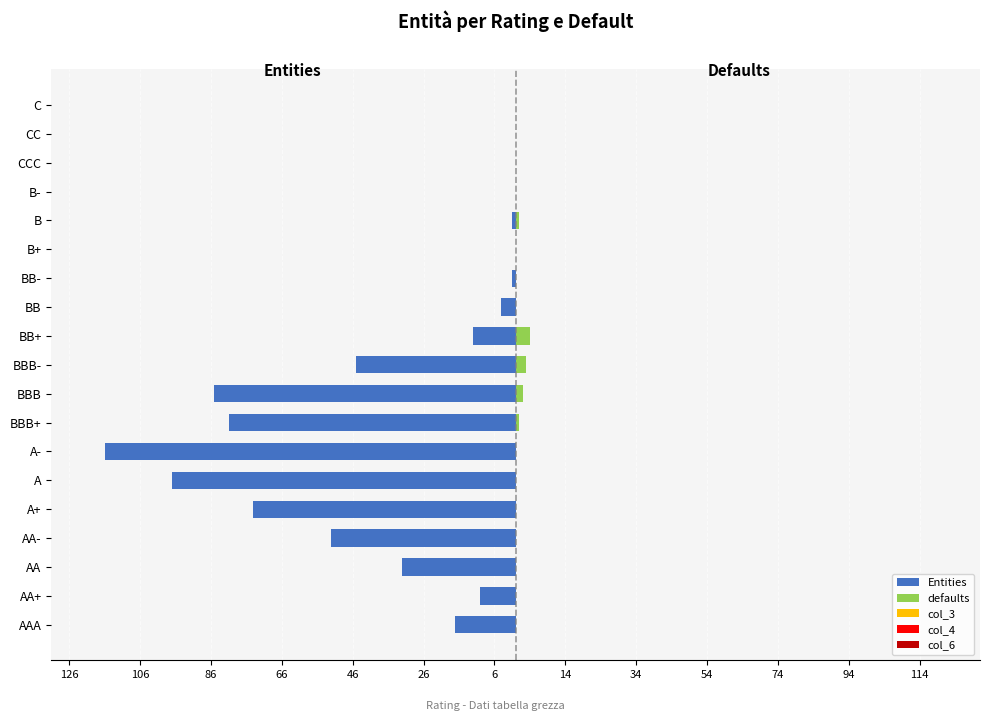

What is the spread (max minus min) of values at 86?

32.6